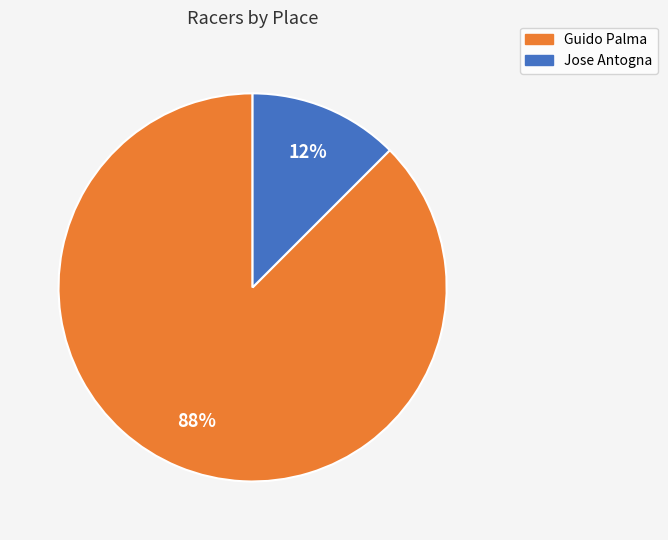

Which slice is the smallest?

Jose Antogna